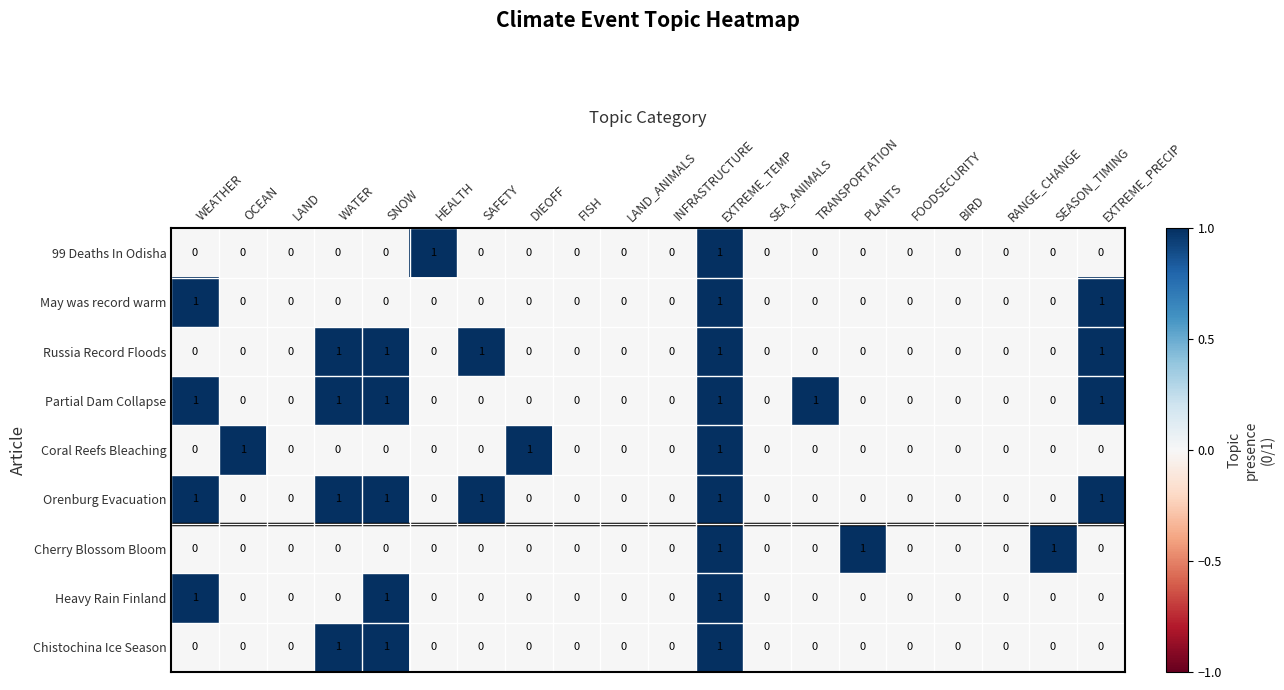

What is the total value across all series at HEALTH?

1